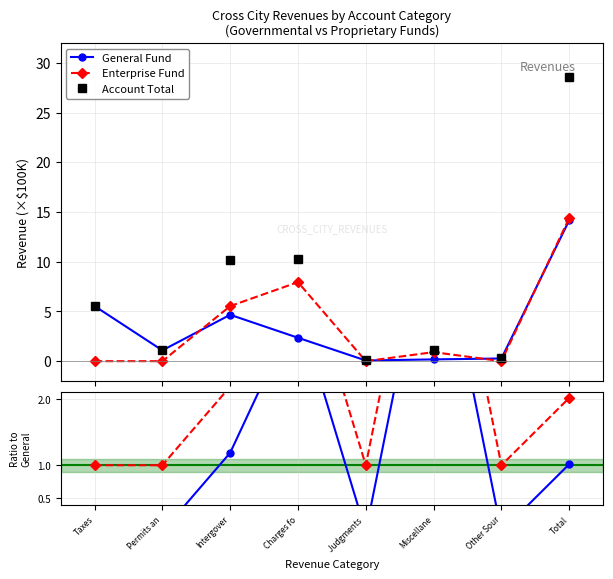

What is the maximum value for Total / General?

6.1